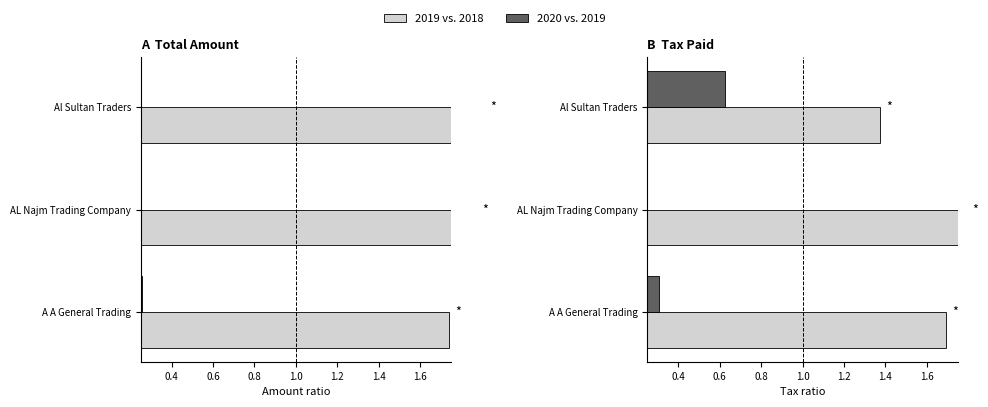

What is the minimum value for 2019 vs. 2018?

1.4